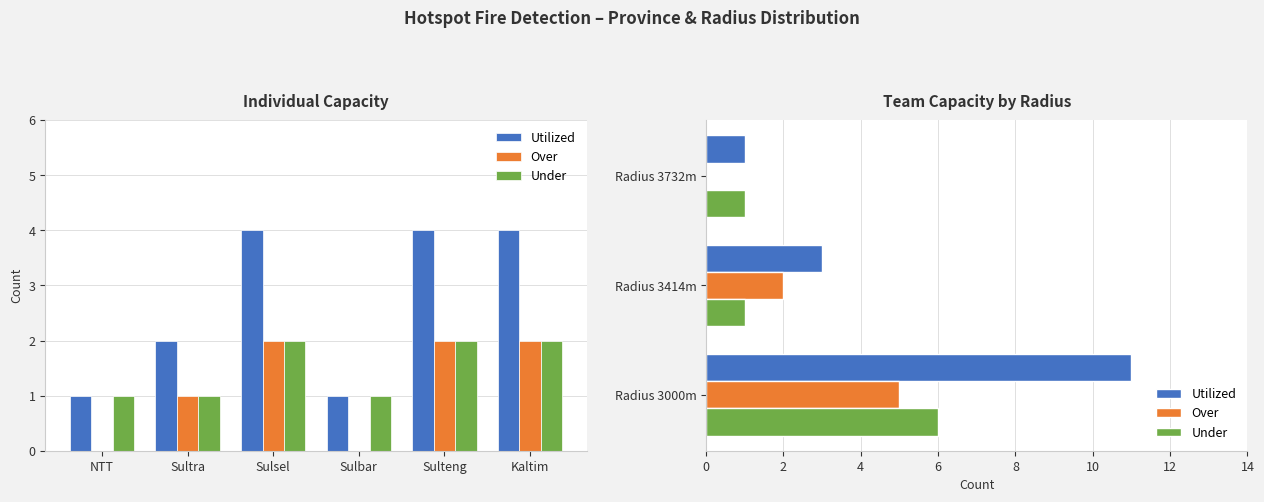

What is the average value of the Utilized series?

5